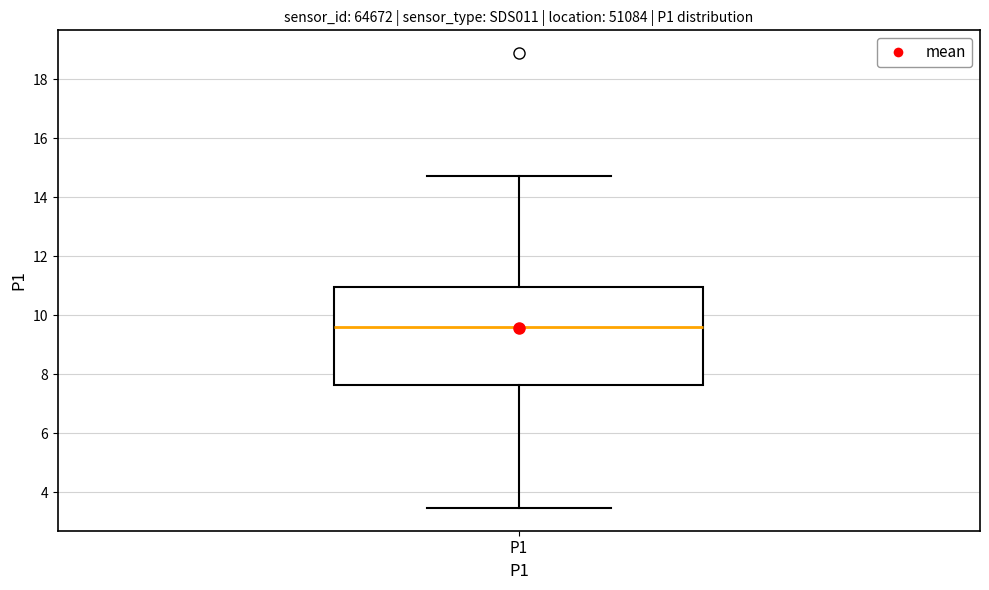

Read this box plot against the y-axis: the position of the median line, the range covered by the box, and the ends of both whiskers. The values are not printed on the chart, so give them approximately, as read against the axis.

median 9.6, box 7.6 to 11.0, whiskers 3.4 to 14.8